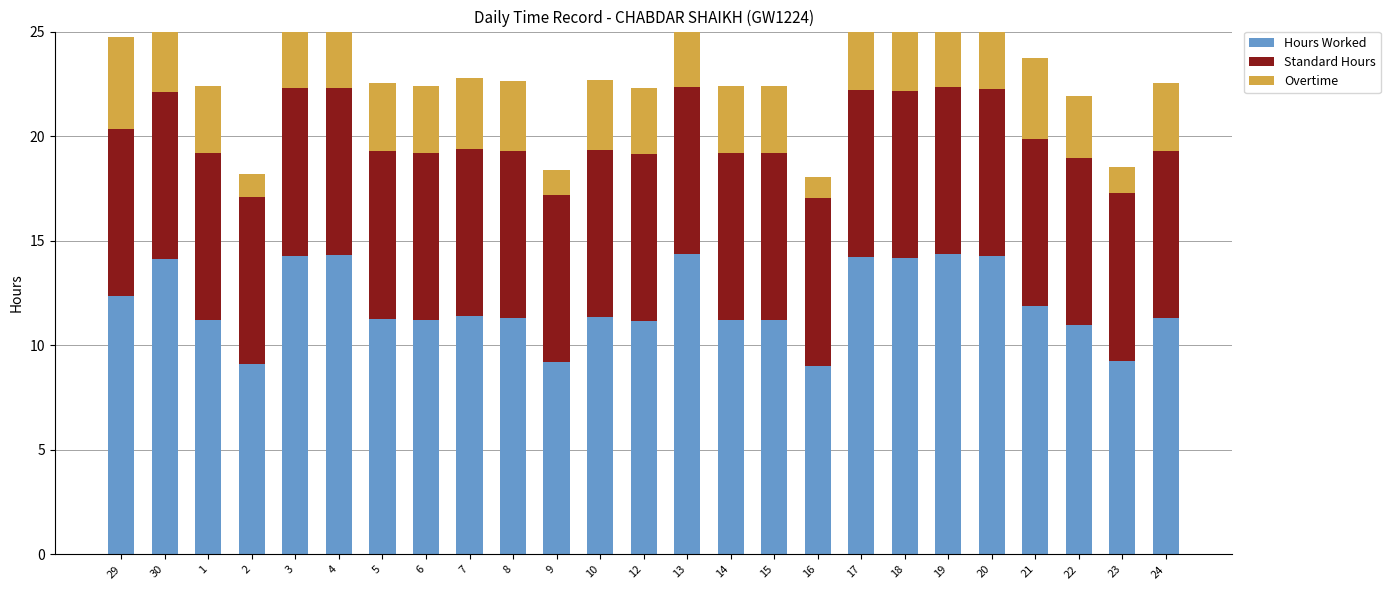

True or false: Standard Hours has a value of 3.3 at 2.

False